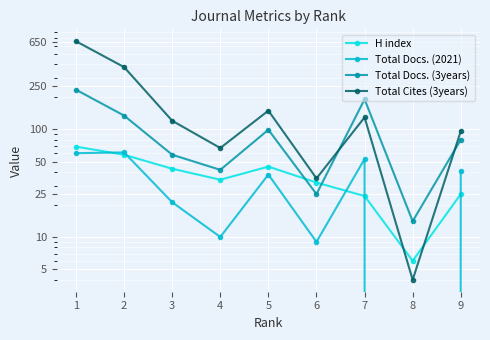

What is the value of the Total Cites (3years) point at the 2nd from the left?

378